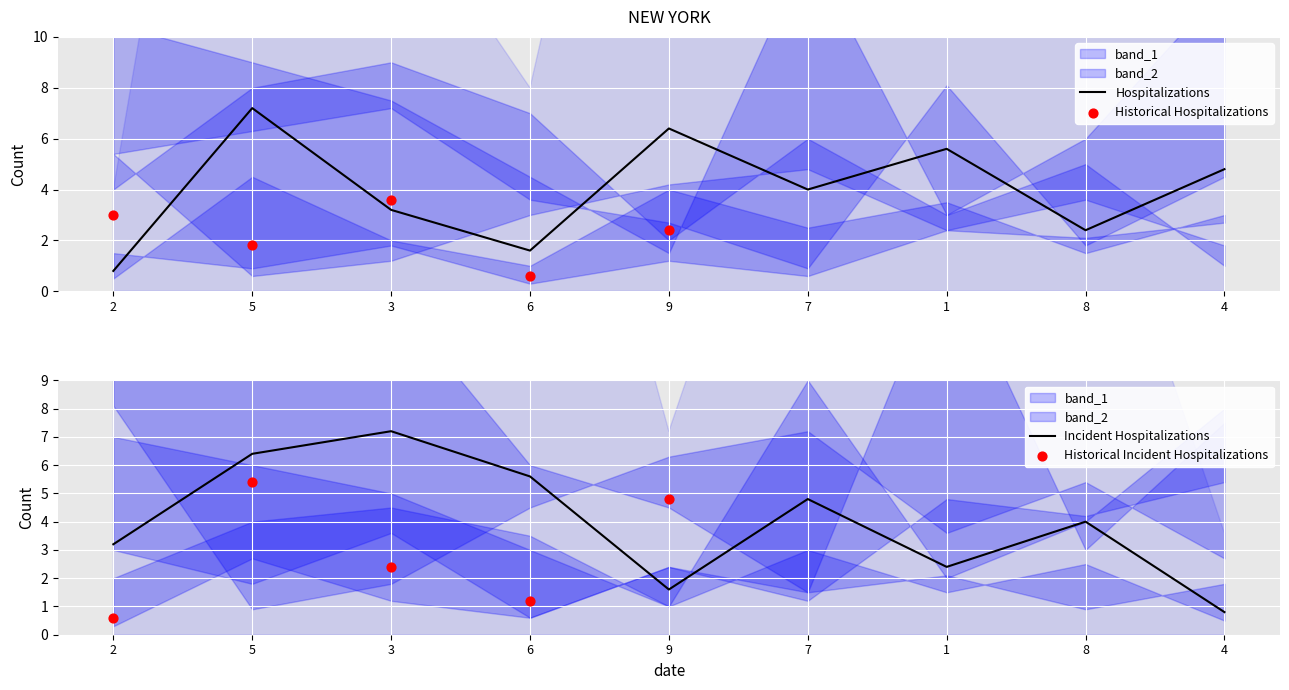

At how many categories does at least one series exceed 5?

9